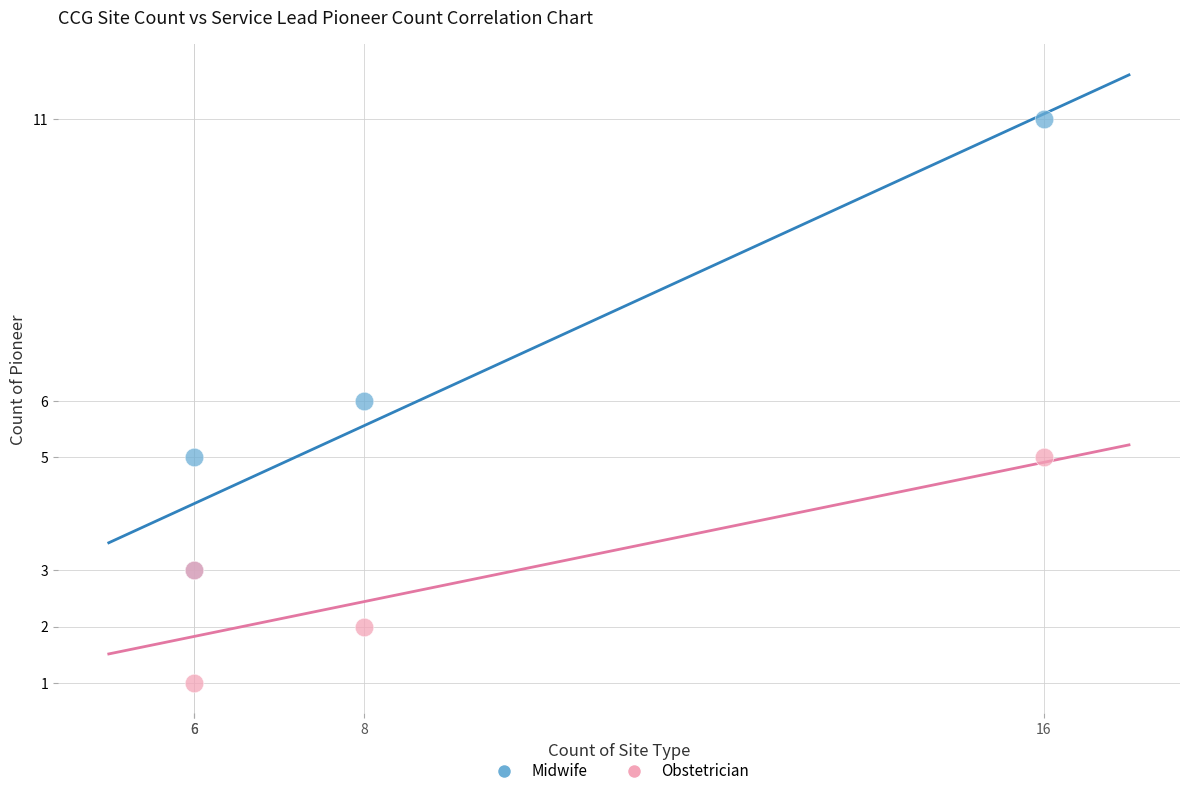

In the Midwife series, what Y value is closest to 7?

6